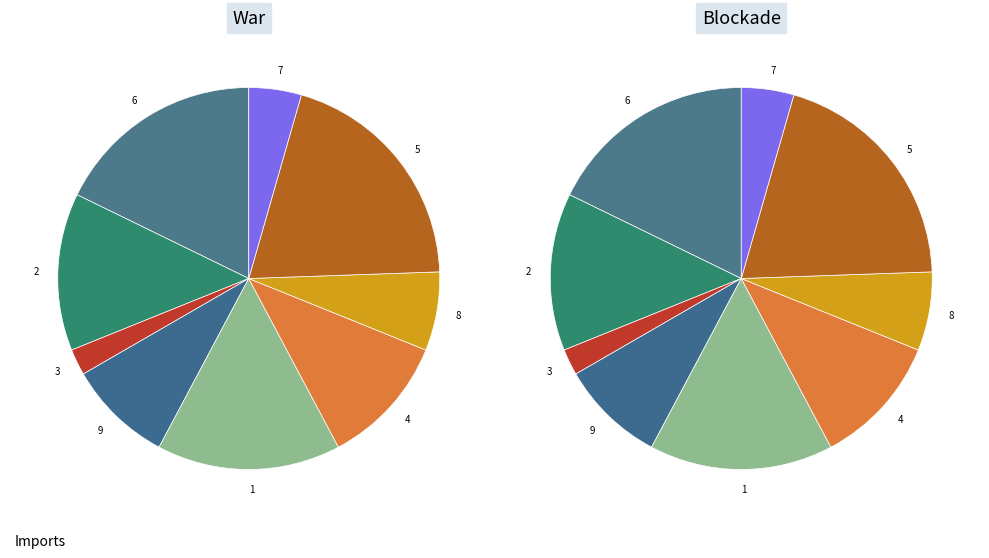

Does any single category account for the majority?

No